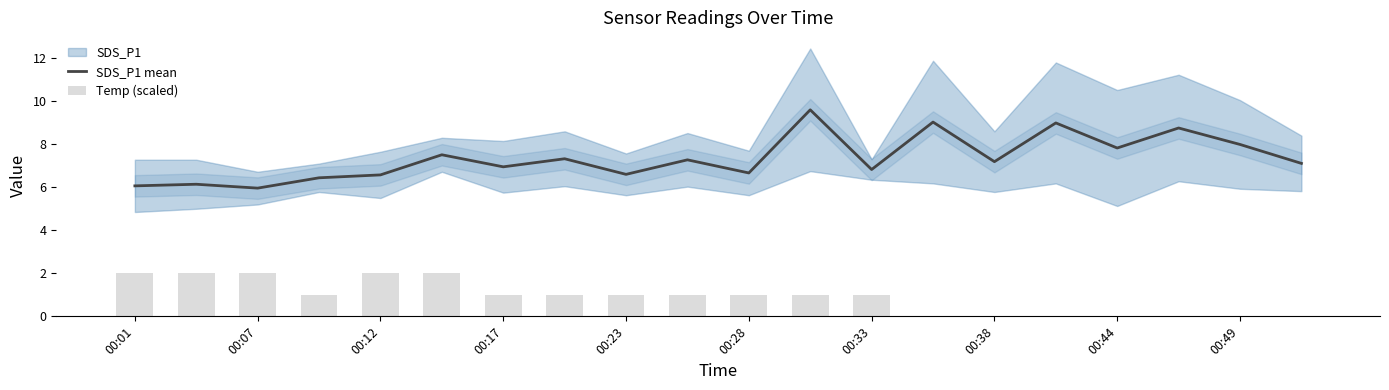

What is the highest value of the SDS_P1 mean series?

9.6